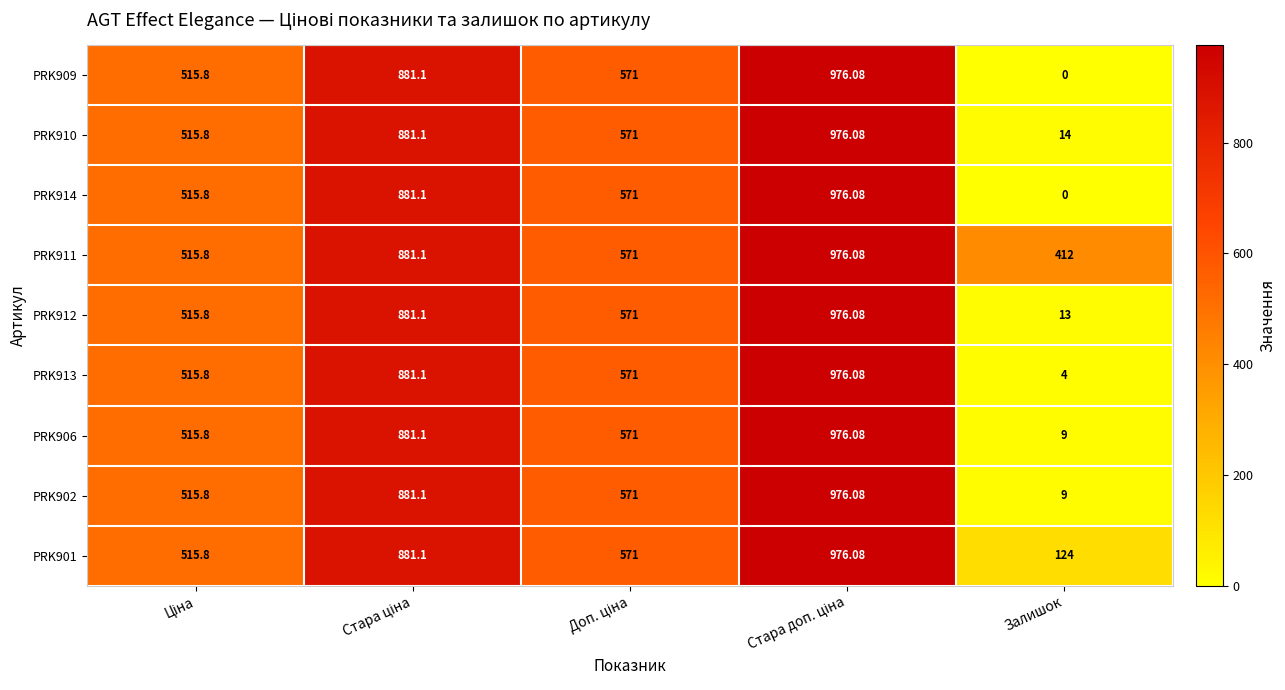

At which label does PRK906 reach its minimum?

Залишок